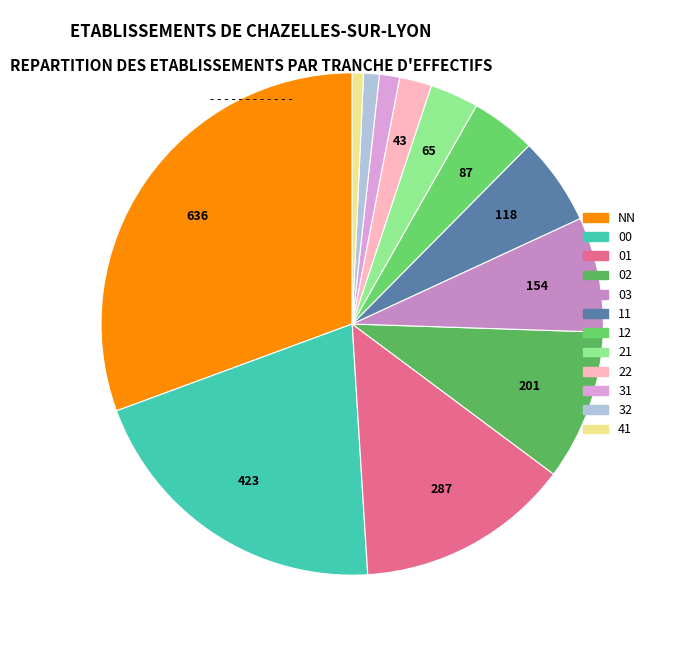

Count the number of slices in the pie.

12